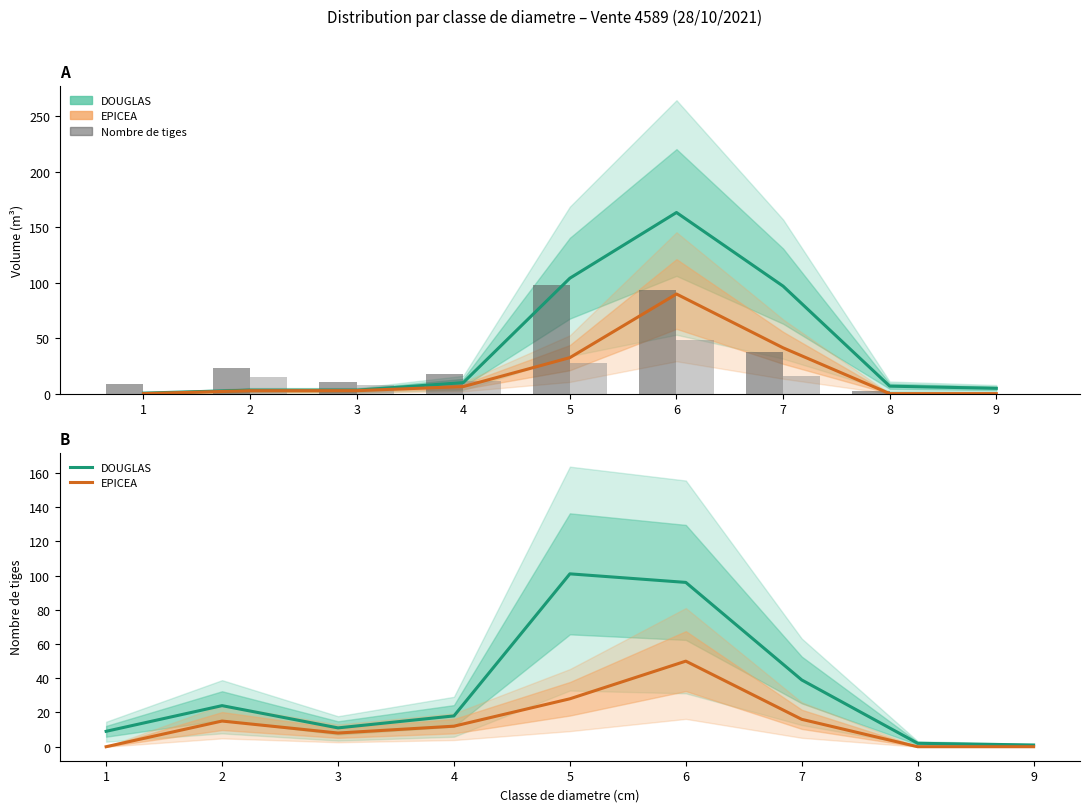

What is the approximate value of EPICEA at 5?

28.0